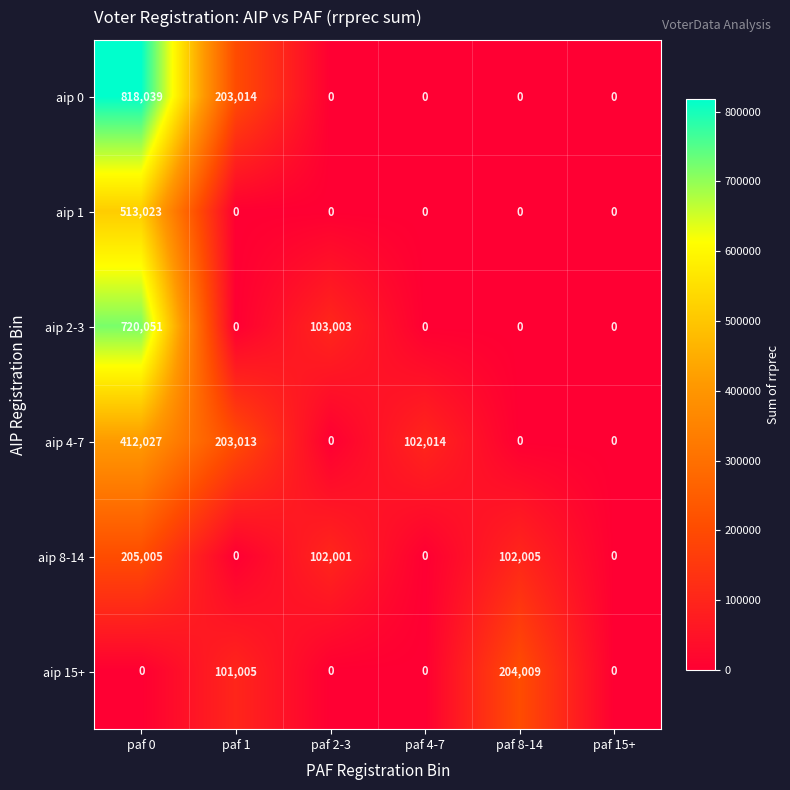

What is the difference between the aip 2-3 values at paf 8-14 and paf 0?

720051